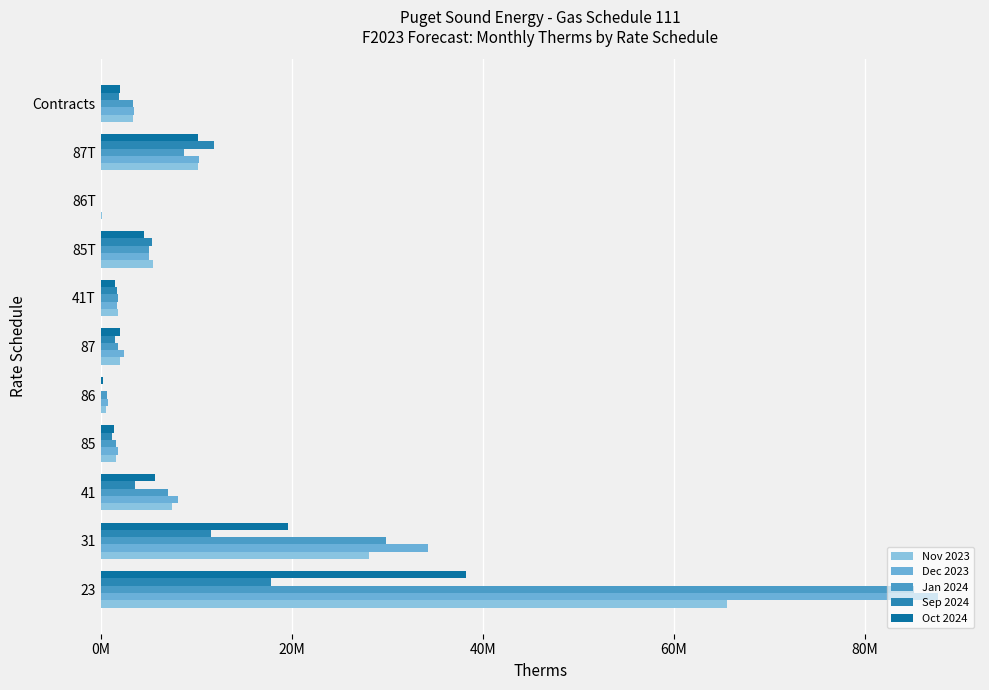

Which series has the largest total across all categories?

Dec 2023